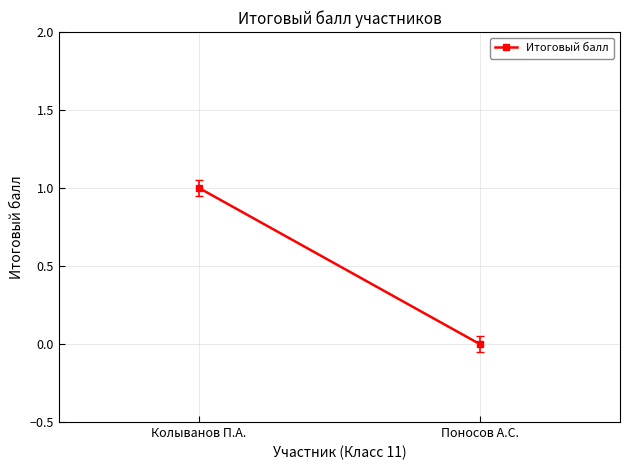

Reading left to right, extract all data points from this chart.

Колыванов П.А.=1	Поносов А.С.=0